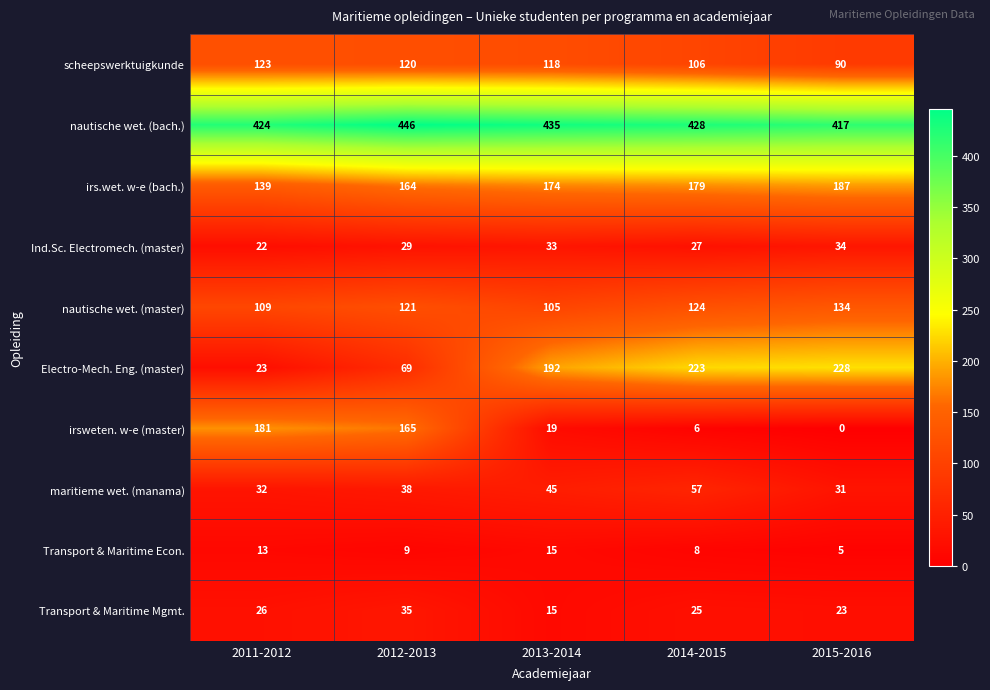

At how many categories does at least one series exceed 329?

5